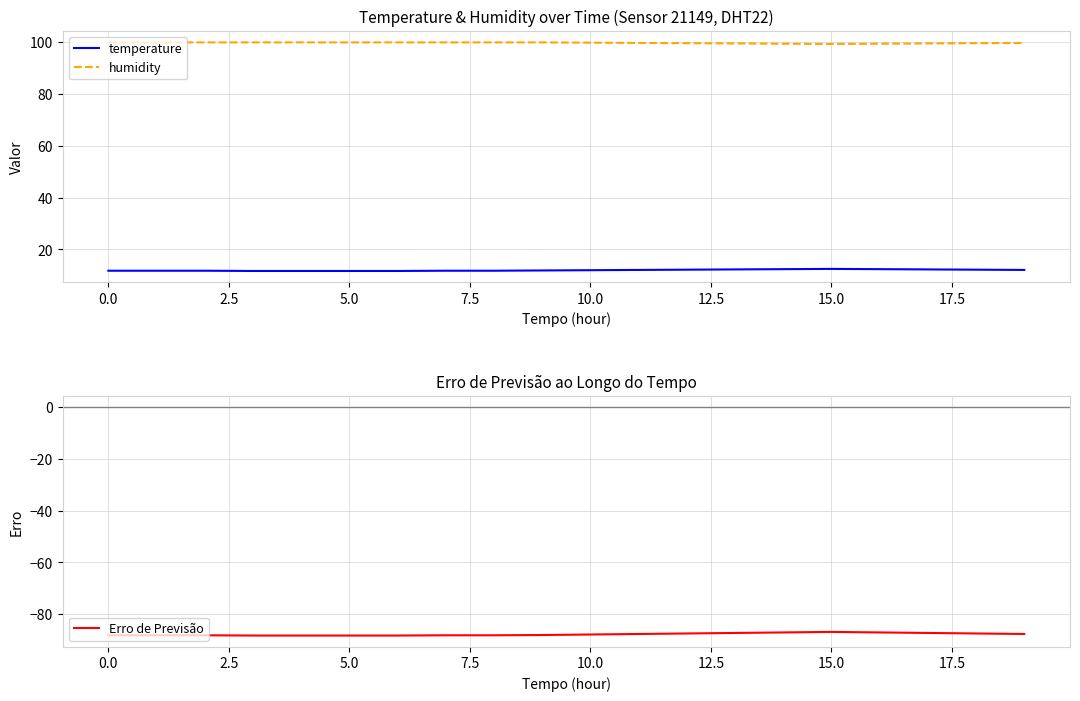

In humidity, how many points are lower than both neighbors (excluding endpoints)?

1